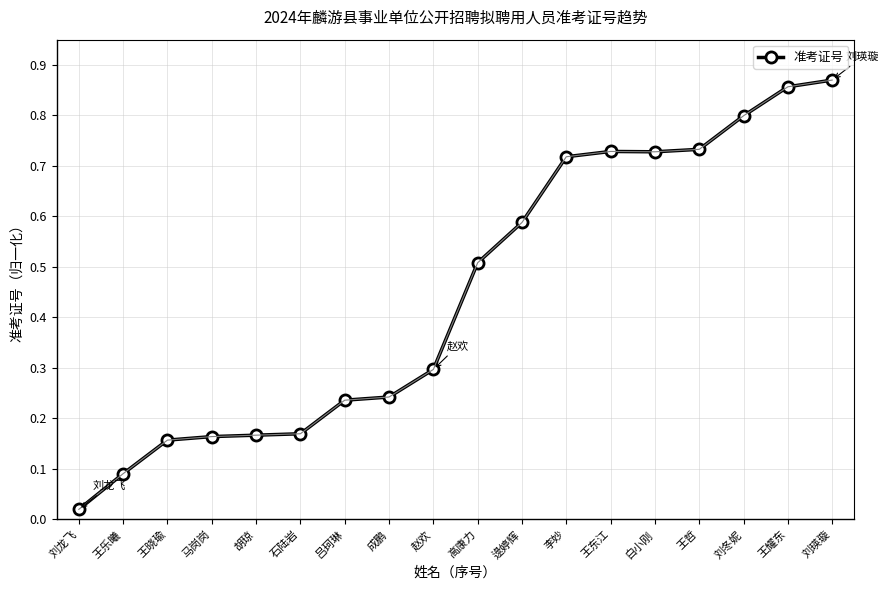

The value at 赵欢 is 0.1. True or false?

False